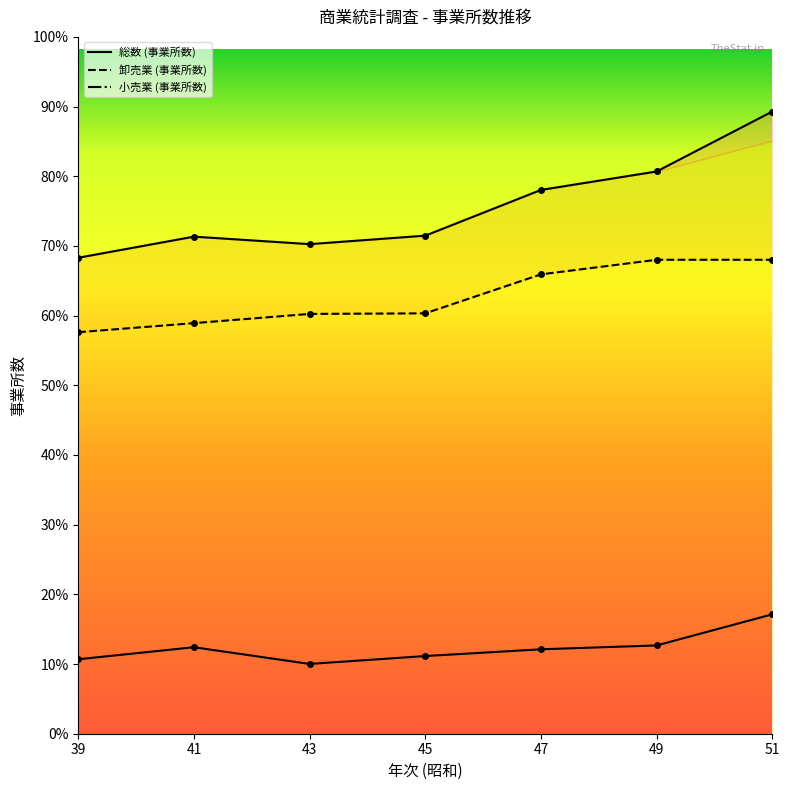

Reading left to right, transcribe all the data shown in this chart.

総数 (事業所数): 39=15437	41=16121	43=15878	45=16153	47=17636	49=18234	51=20178
卸売業 (事業所数): 39=2415	41=2805	43=2263	45=2519	47=2738	49=2863	51=3872
小売業 (事業所数): 39=13022	41=13316	43=13615	45=13634	47=14898	49=15371	51=15371